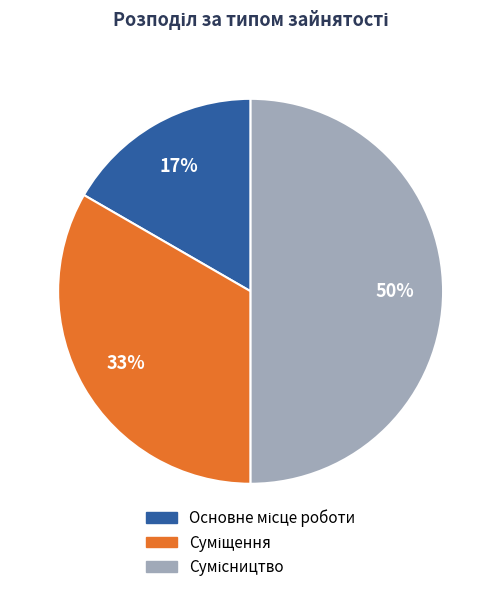

To the nearest percent, what is the average slice percentage?

33%